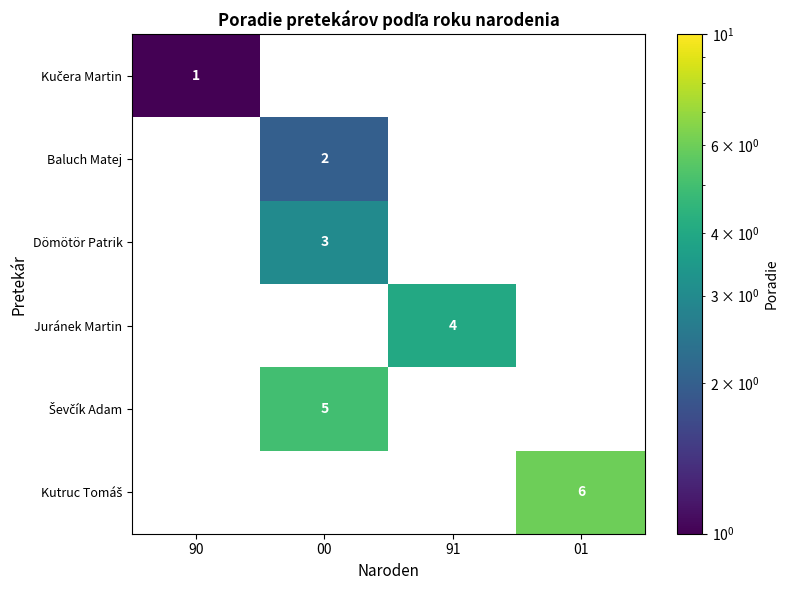

What is the spread (max minus min) of values at 91?

4